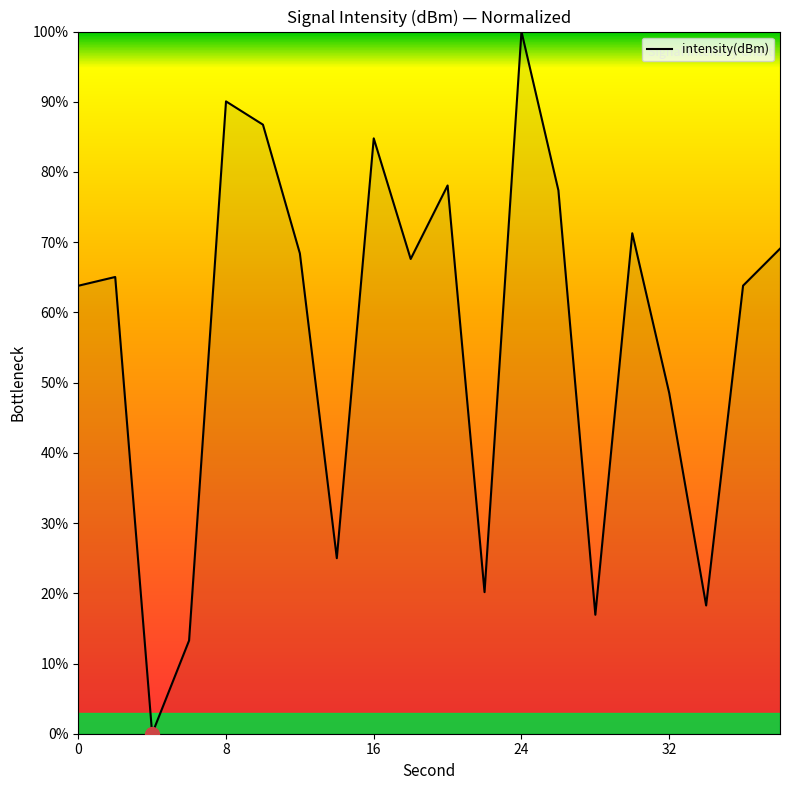

How many interior local peaks (higher than both neighbors) does the data have?

6